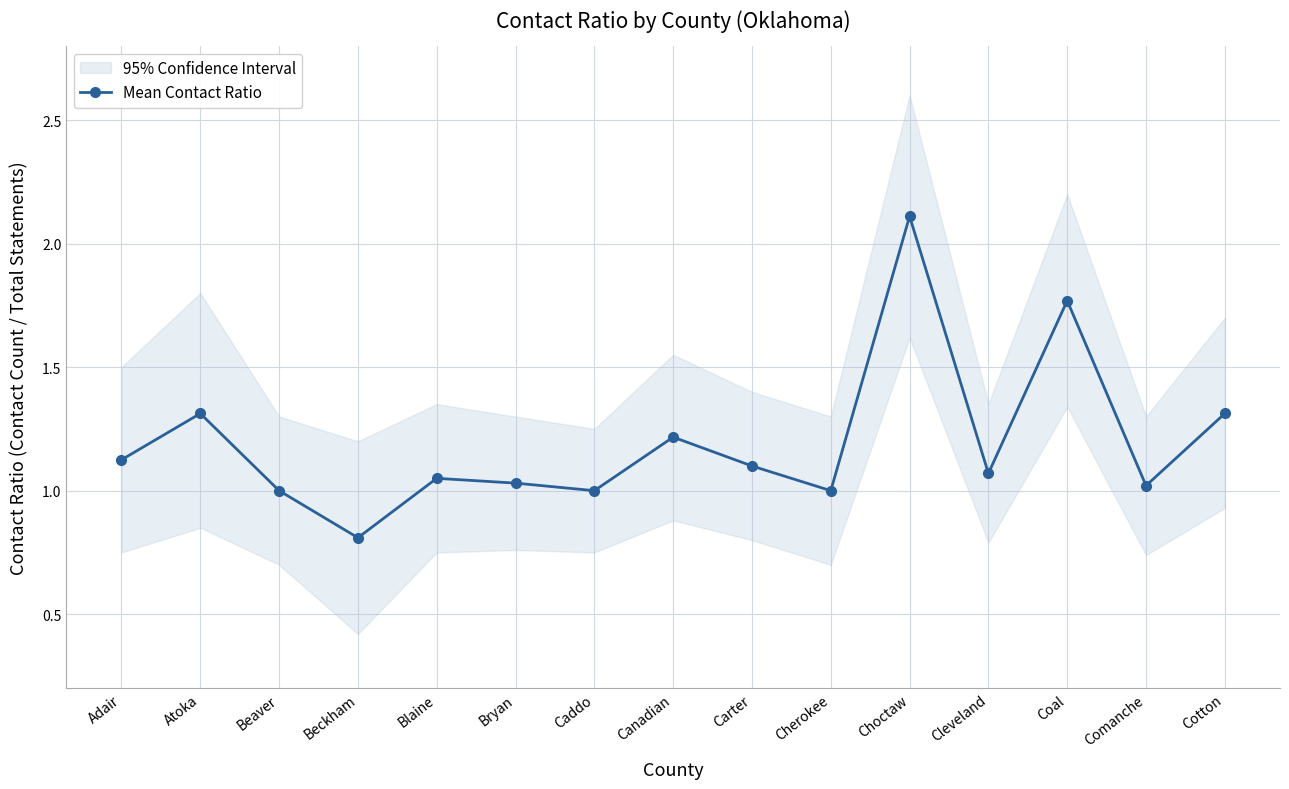

What is the maximum value shown in the chart?

2.1